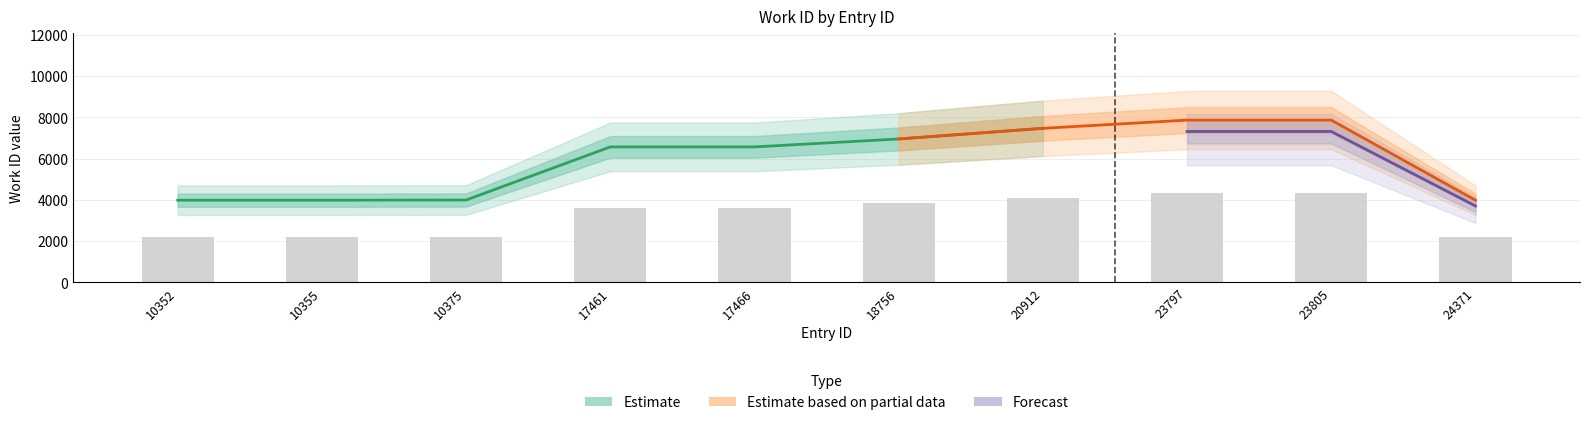

The chart shows a value of 466.8 at 10375. True or false?

False